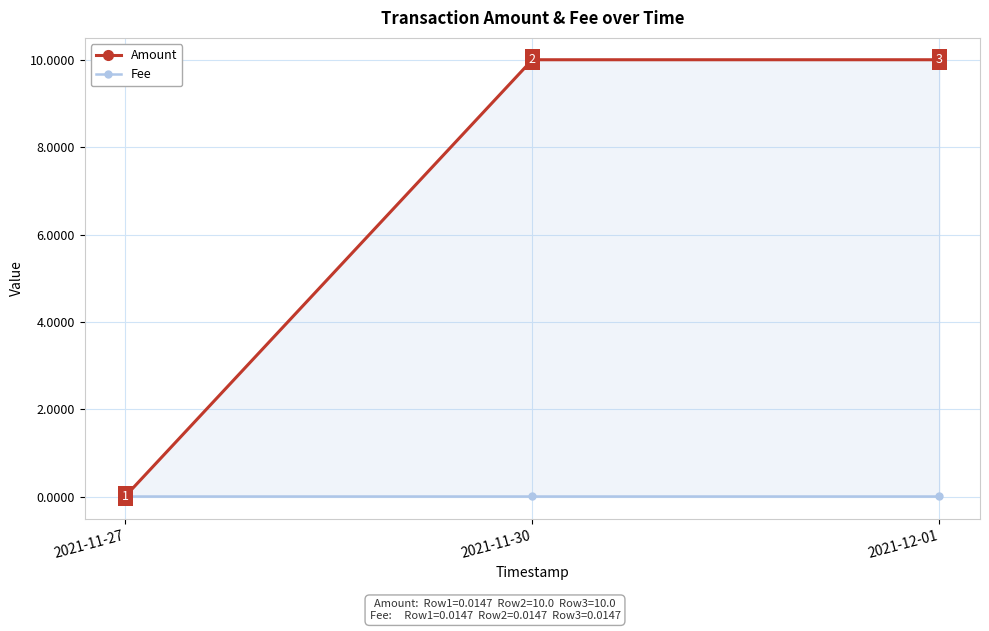

Rank the series by their maximum value, from highest to lowest.

Amount, Fee